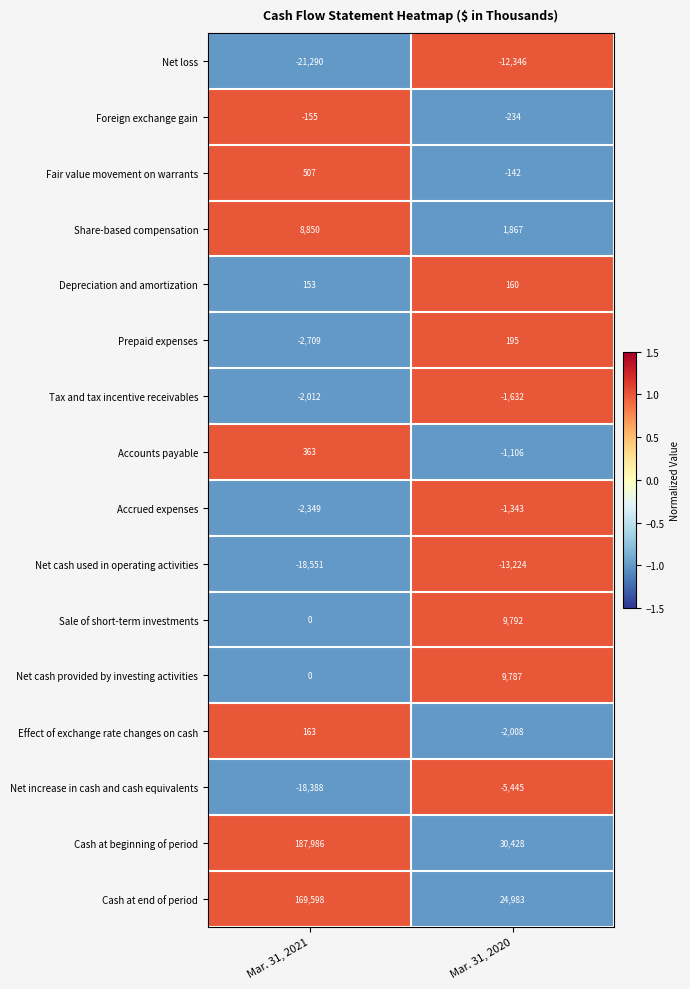

At which label does Net increase in cash and cash equivalents reach its minimum?

Mar. 31, 2021